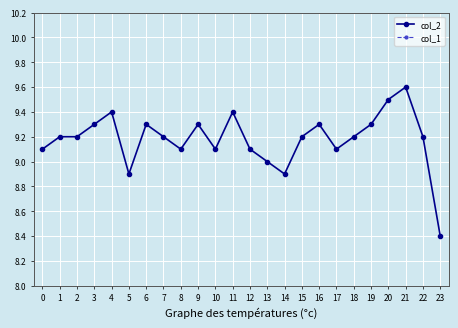

Between 16 and 19, which is larger?

16